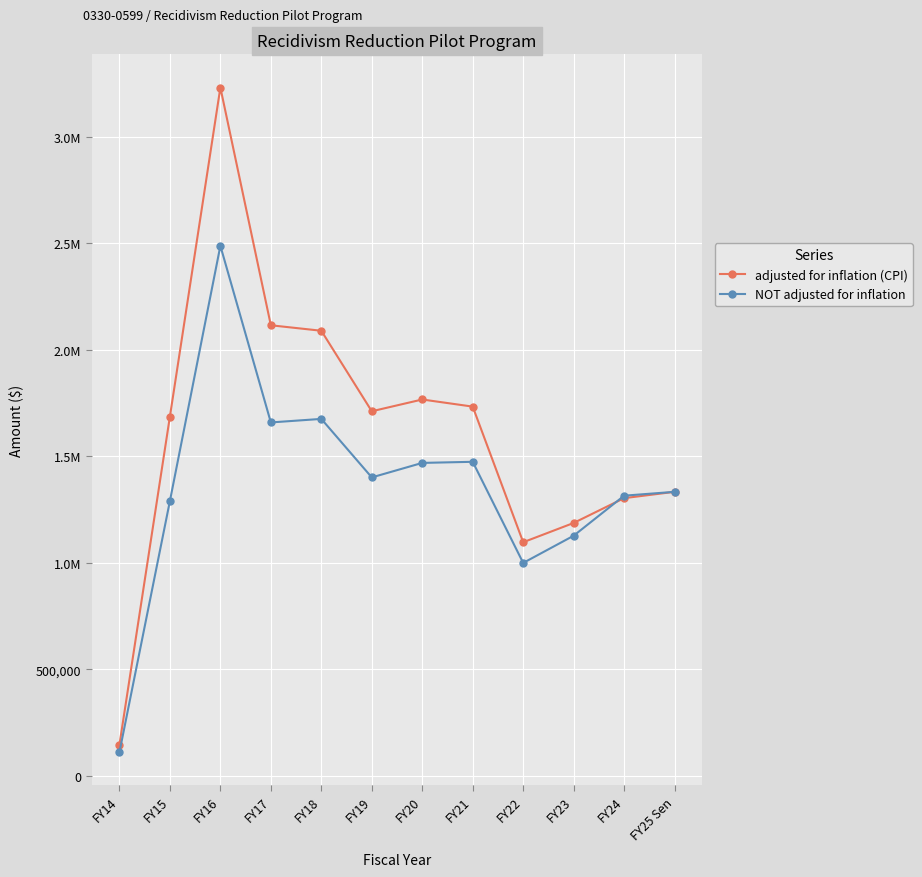

What is the difference between the second highest and minimum values in the NOT adjusted for inflation series?

1564803